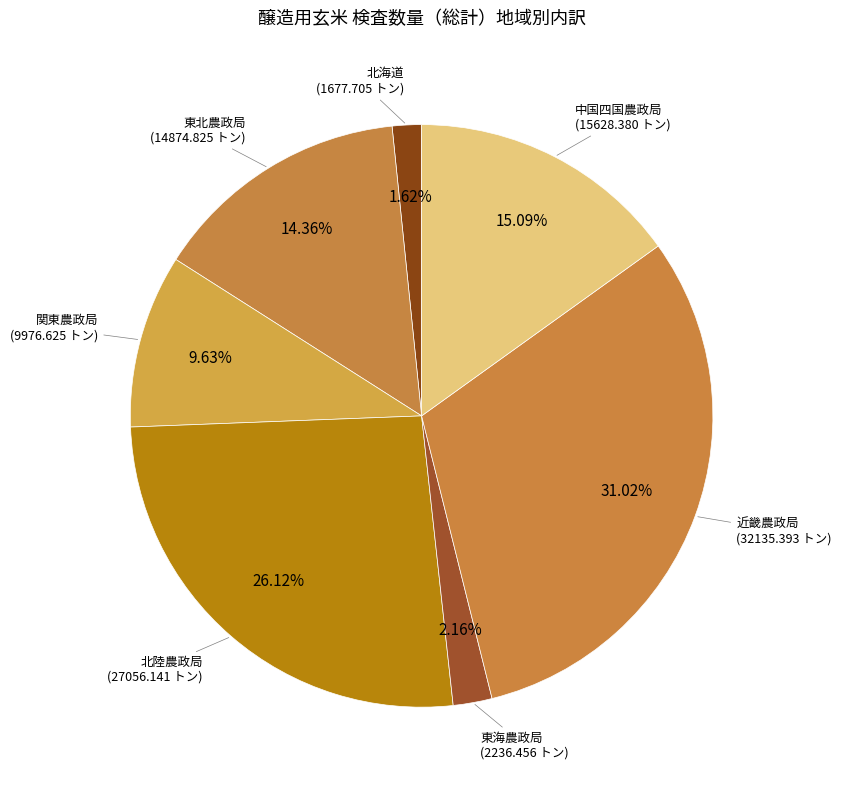

To the nearest percent, what percentage of the pie is 東海農政局?

2%